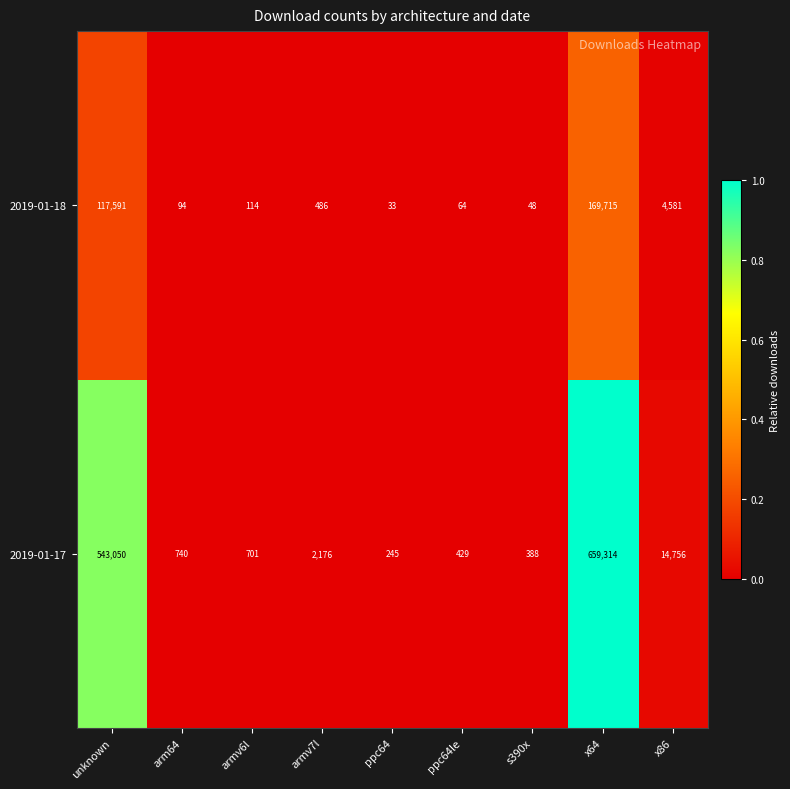

Which series has the largest range (max minus min)?

2019-01-17